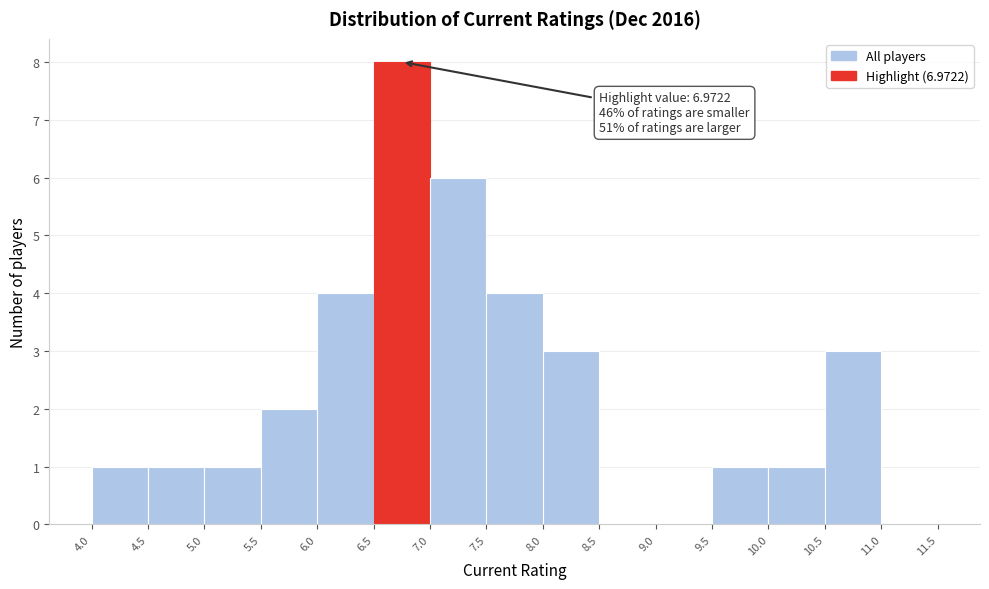

Which range on the x-axis has the tallest bar?

6.5 to 7.0